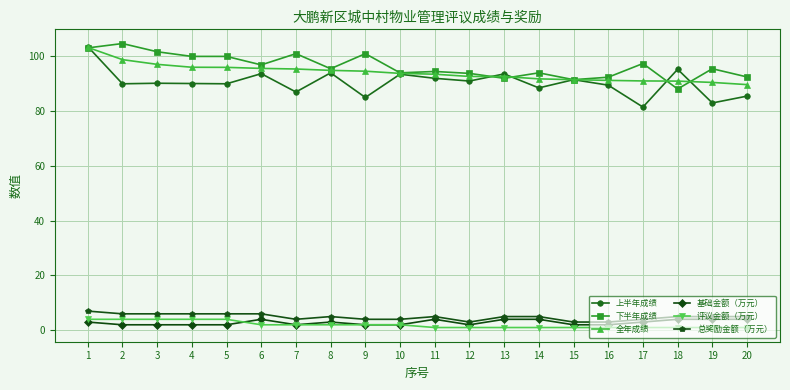

Does the chart display data point markers on the line(s)?

Yes